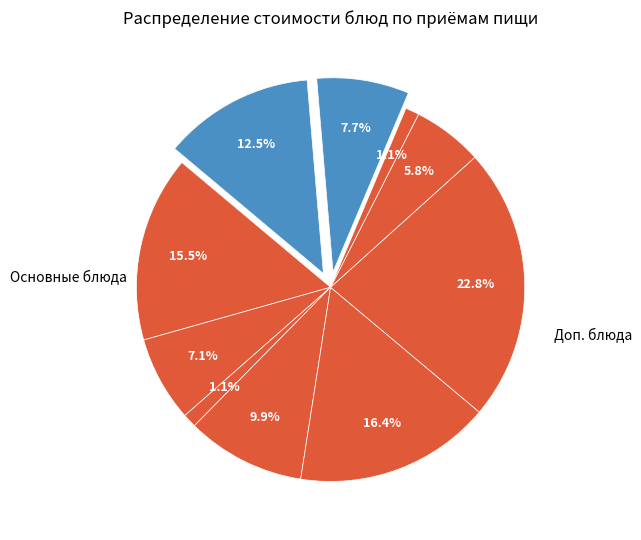

To the nearest percent, what is the average slice percentage?

10%